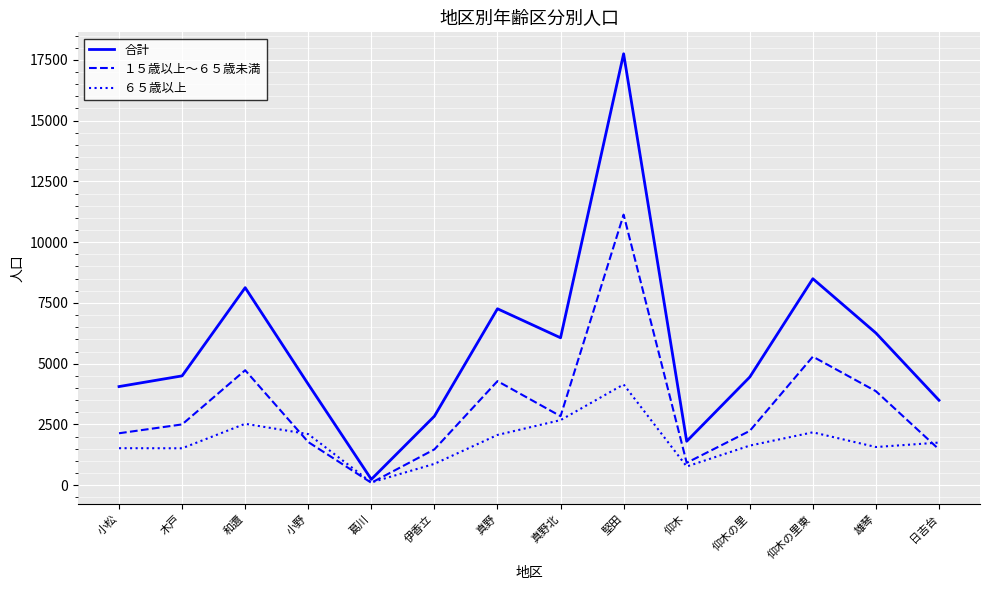

Does the chart have visible grid lines?

Yes